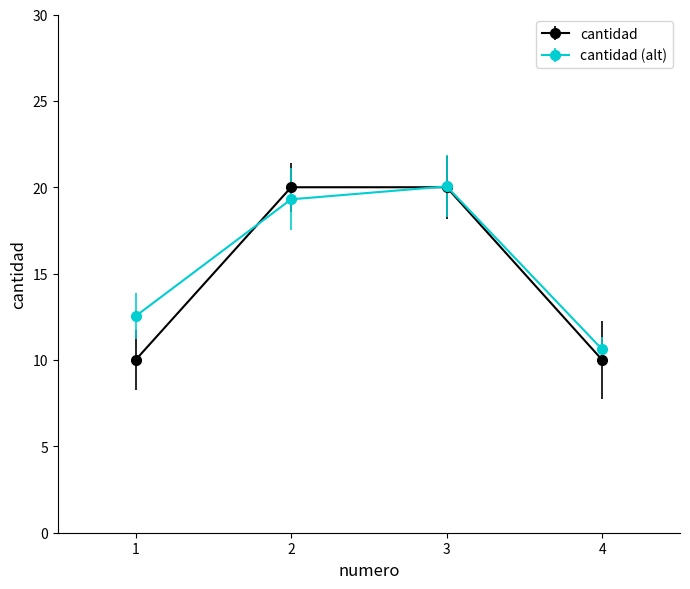

True or false: cantidad has more than 1 points higher than both neighbors.

False